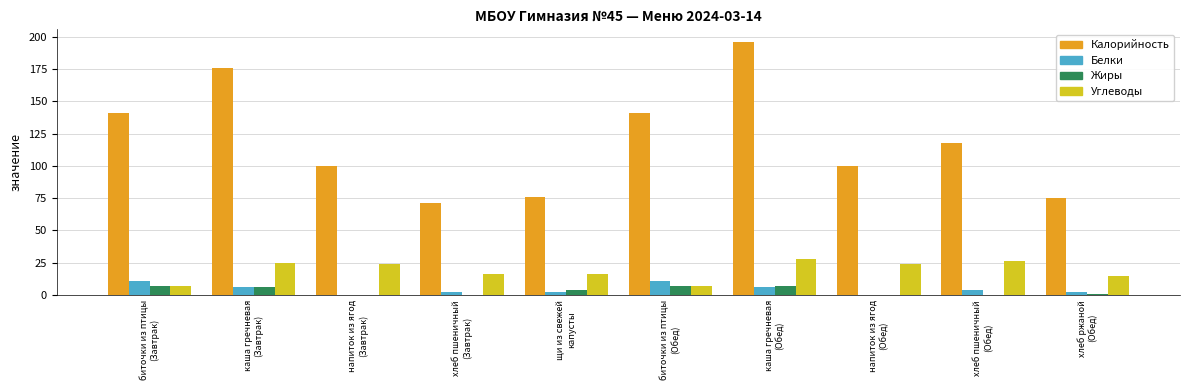

At which category does the chart reach its peak across all series?

каша гречневая
(Обед)